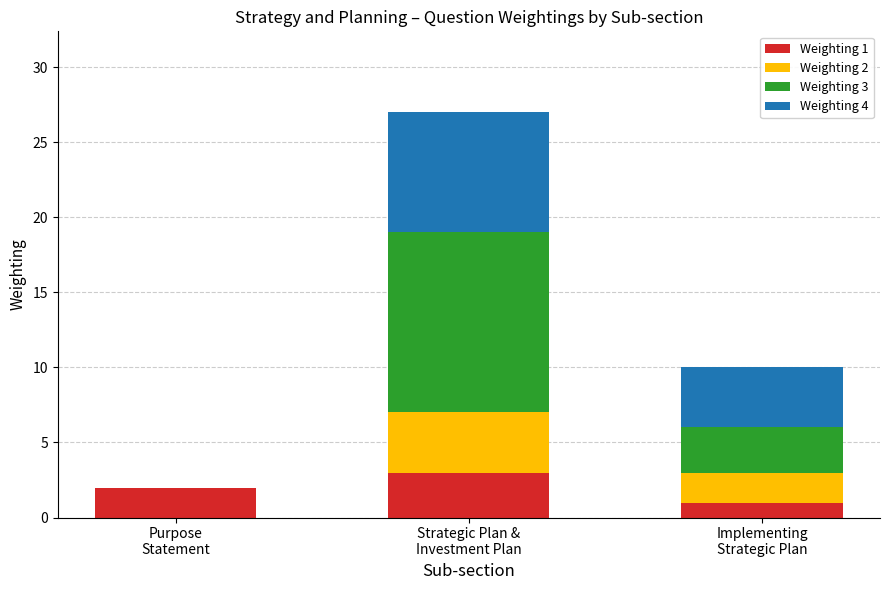

What are all the series names shown in the legend?

Weighting 1, Weighting 2, Weighting 3, Weighting 4